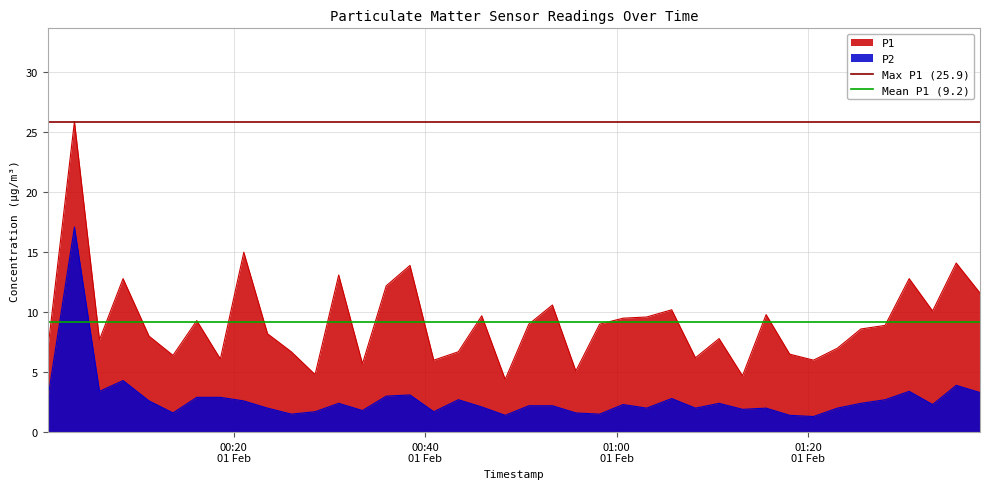

True or false: P1 and P2 intersect in this chart.

False